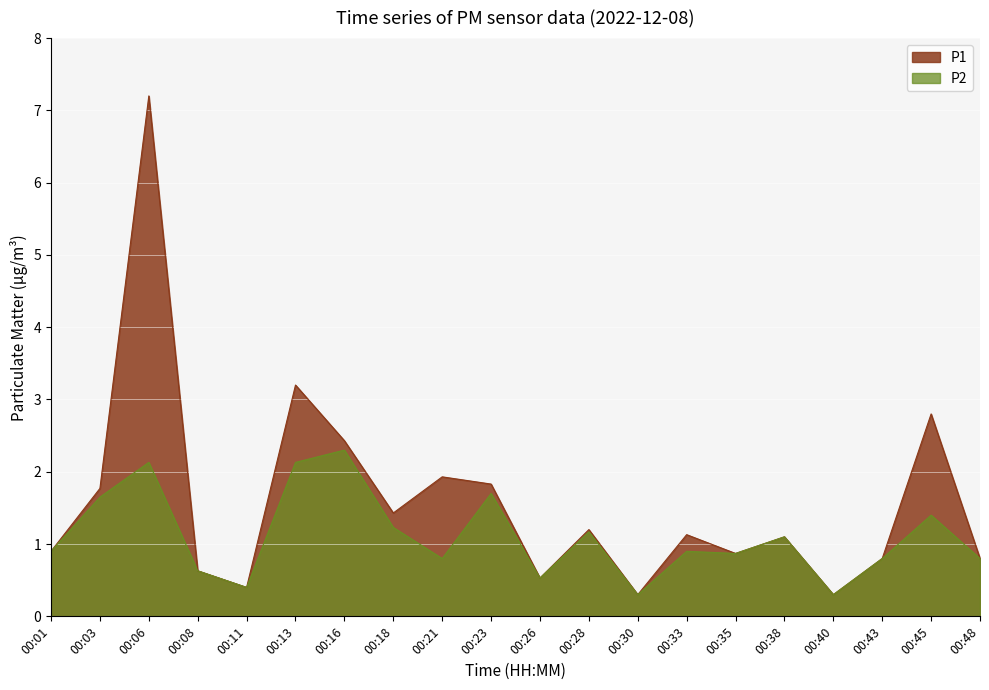

Reading left to right, what are all the values shown in this chart?

P1: 00:01=0.9	00:03=1.8	00:06=7.2	00:08=0.6	00:11=0.4	00:13=3.2	00:16=2.4	00:18=1.4	00:21=1.9	00:23=1.8	00:26=0.5	00:28=1.2	00:30=0.3	00:33=1.1	00:35=0.9	00:38=1.1	00:40=0.3	00:43=0.8	00:45=2.8	00:48=0.8
P2: 00:01=0.9	00:03=1.6	00:06=2.1	00:08=0.6	00:11=0.4	00:13=2.1	00:16=2.3	00:18=1.2	00:21=0.8	00:23=1.7	00:26=0.5	00:28=1.2	00:30=0.3	00:33=0.9	00:35=0.9	00:38=1.1	00:40=0.3	00:43=0.8	00:45=1.4	00:48=0.8